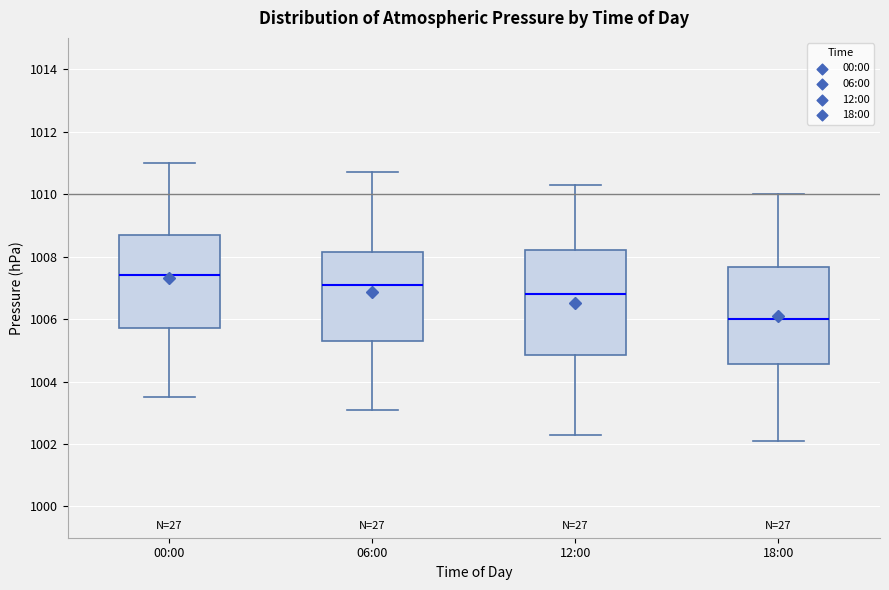

Reading left to right, transcribe this box plot: for each box, give where its median line is, the range the box spans, and where its two whiskers end, as read against the y-axis. The values are not printed on the chart, so give them approximately, as read against the axis.

00:00: median 1007.4, box 1005.8 to 1008.8, whiskers 1003.6 to 1011.0
06:00: median 1007.2, box 1005.4 to 1008.2, whiskers 1003.2 to 1010.8
12:00: median 1006.8, box 1004.8 to 1008.2, whiskers 1002.4 to 1010.4
18:00: median 1006.0, box 1004.6 to 1007.6, whiskers 1002.2 to 1010.0